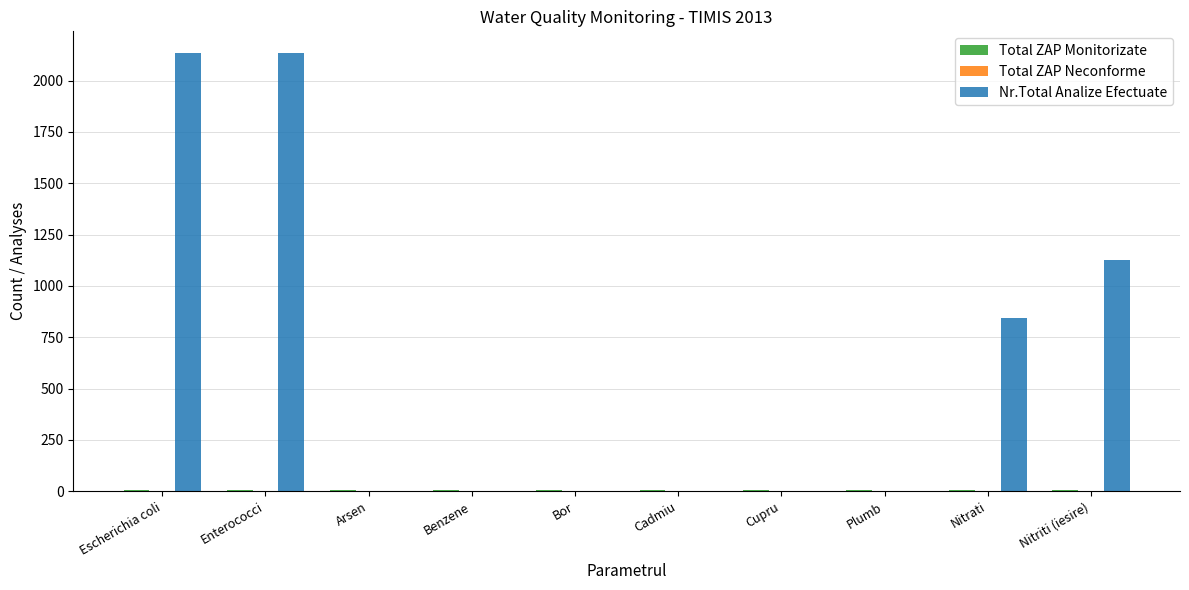

The value of Nr.Total Analize Efectuate at Bor is -1093. True or false?

False